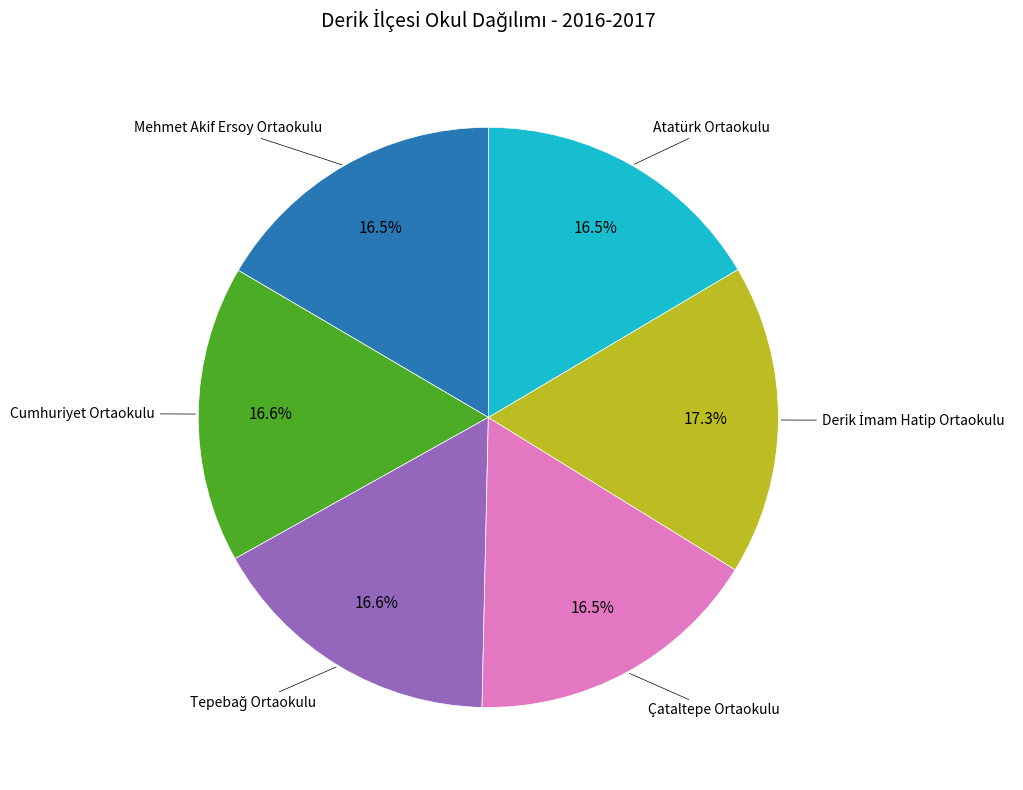

Is there any slice that represents more than half of the pie?

No